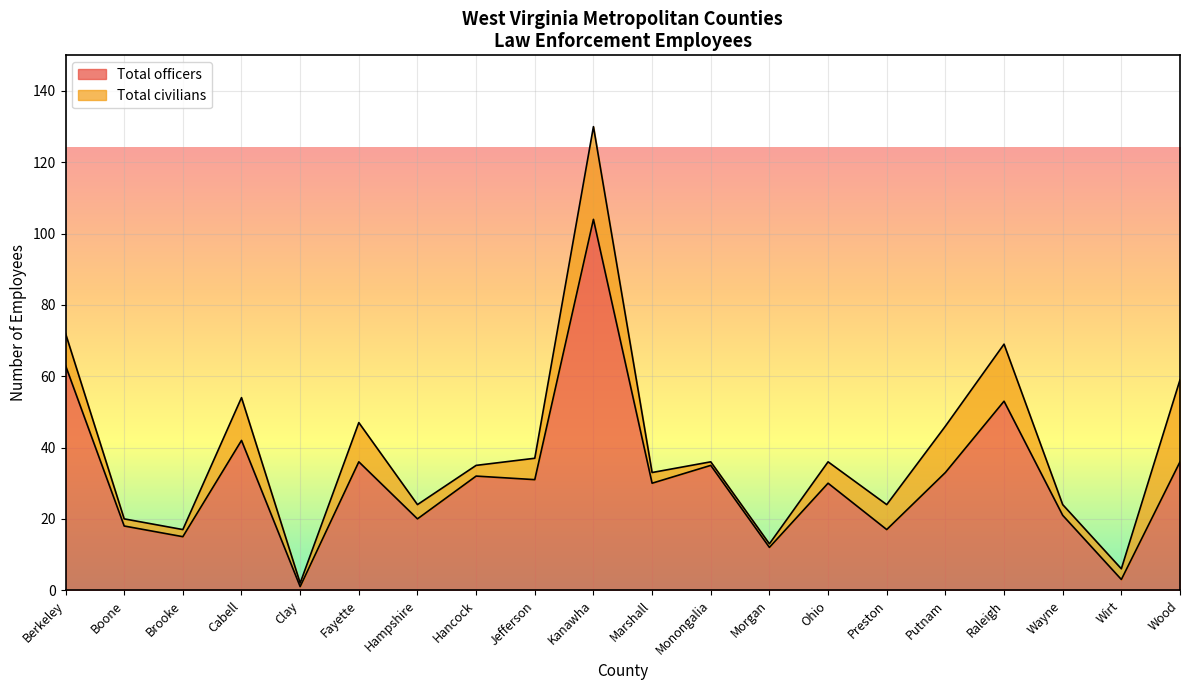

Where does the data first go above 31?

Berkeley